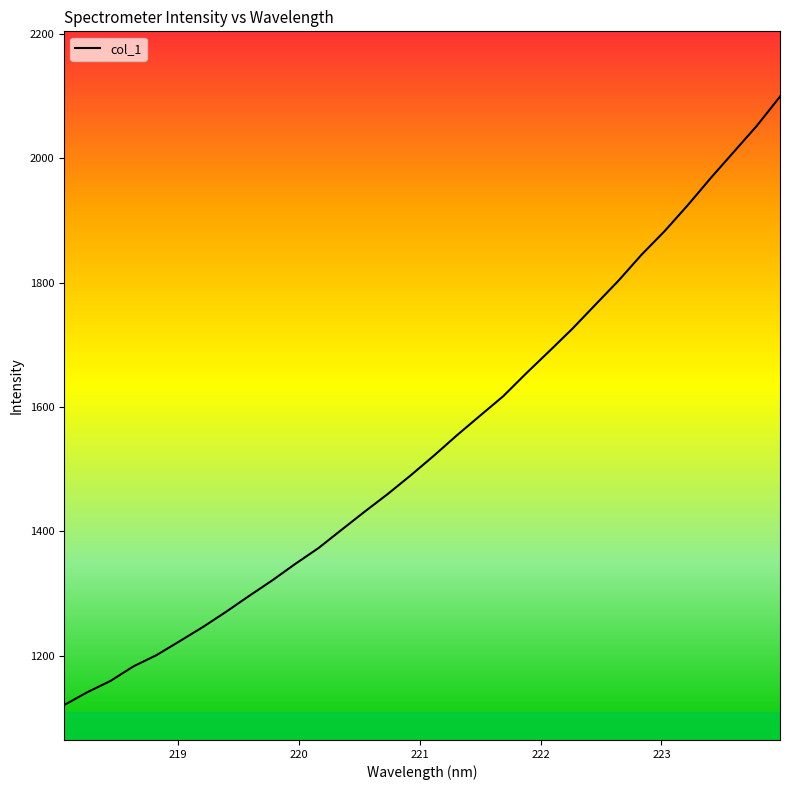

What is the maximum value shown in the chart?

2099.2